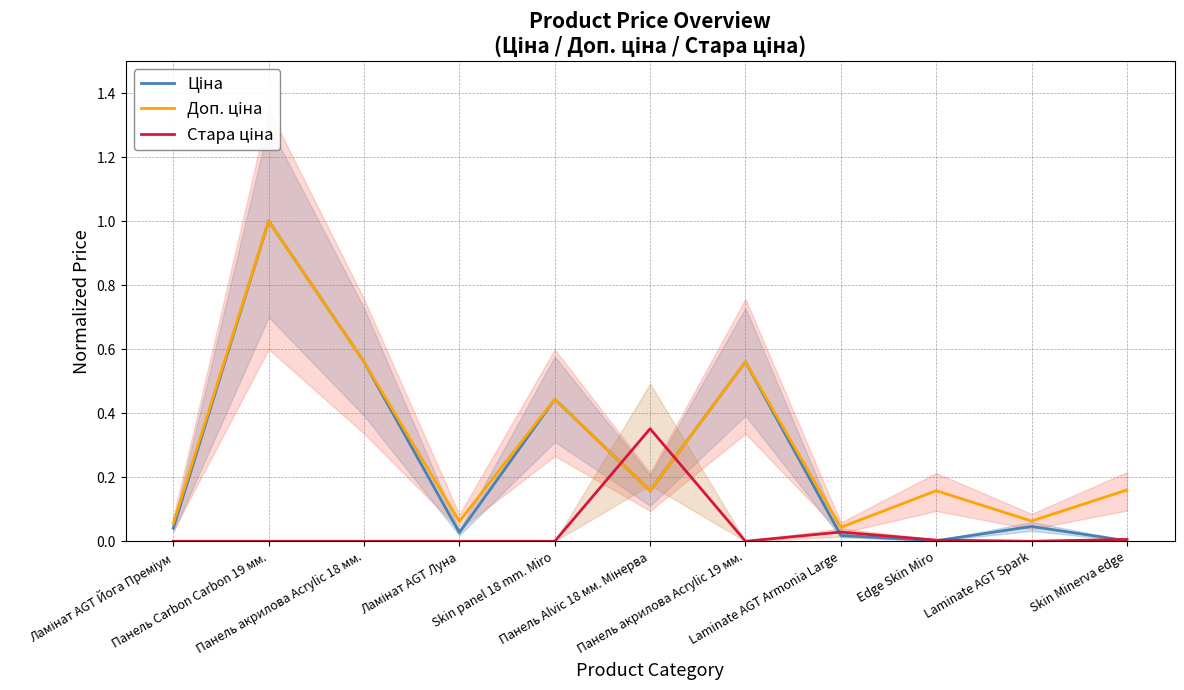

How many intersections are there between Доп. ціна and Стара ціна?

2